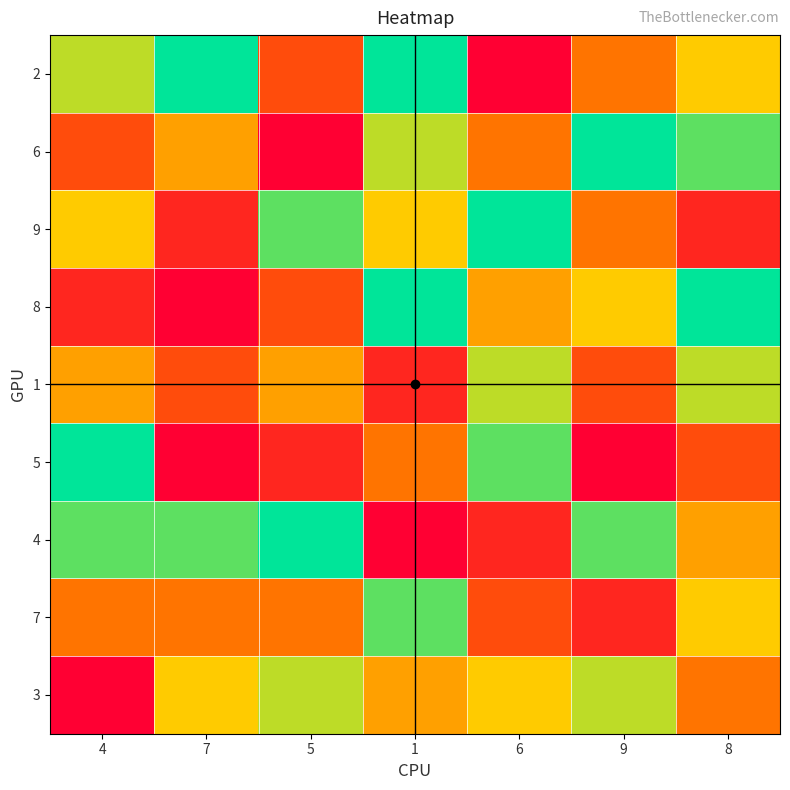

Reading left to right, extract all data points from this chart.

2: 4=7	7=9	5=3	1=9	6=1	9=4	8=6
6: 4=3	7=5	5=1	1=7	6=4	9=9	8=8
9: 4=6	7=2	5=8	1=6	6=9	9=4	8=2
8: 4=2	7=1	5=3	1=9	6=5	9=6	8=9
1: 4=5	7=3	5=5	1=2	6=7	9=3	8=7
5: 4=9	7=1	5=2	1=4	6=8	9=1	8=3
4: 4=8	7=8	5=9	1=1	6=2	9=8	8=5
7: 4=4	7=4	5=4	1=8	6=3	9=2	8=6
3: 4=1	7=6	5=7	1=5	6=6	9=7	8=4